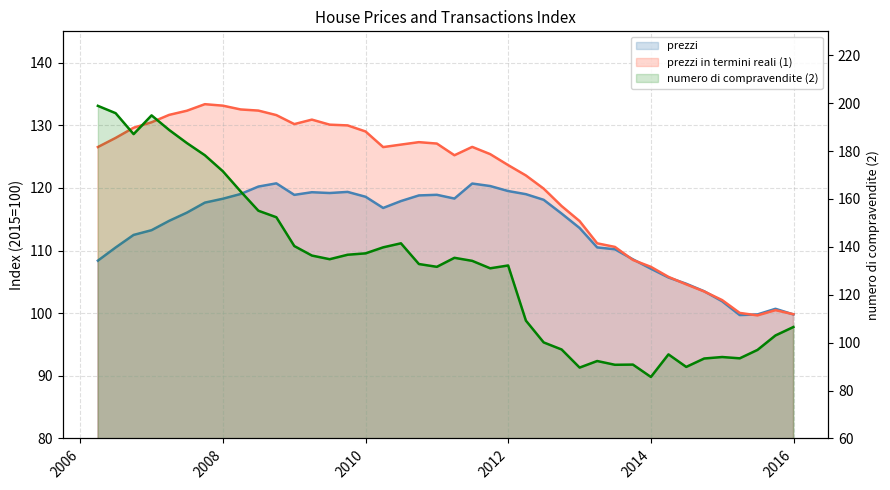

What is the label of the 35th point from the left?

2014-09-30